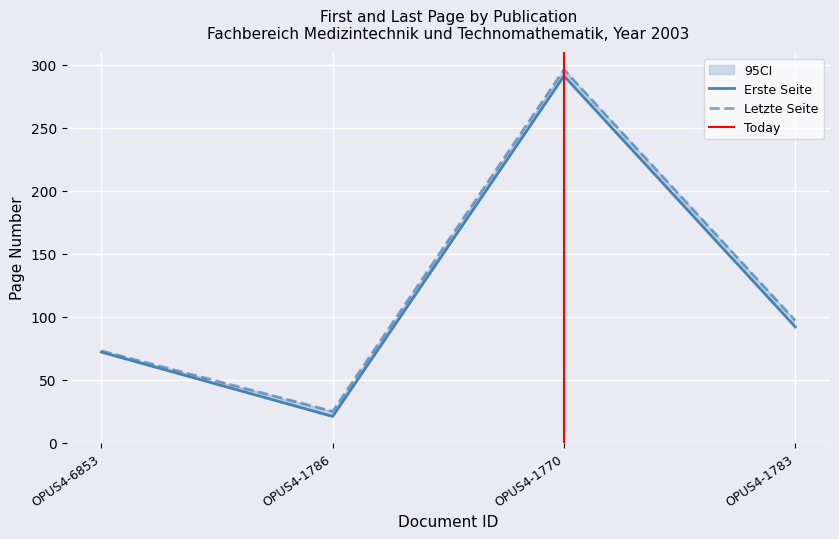

True or false: Erste Seite and Letzte Seite cross at least once.

False